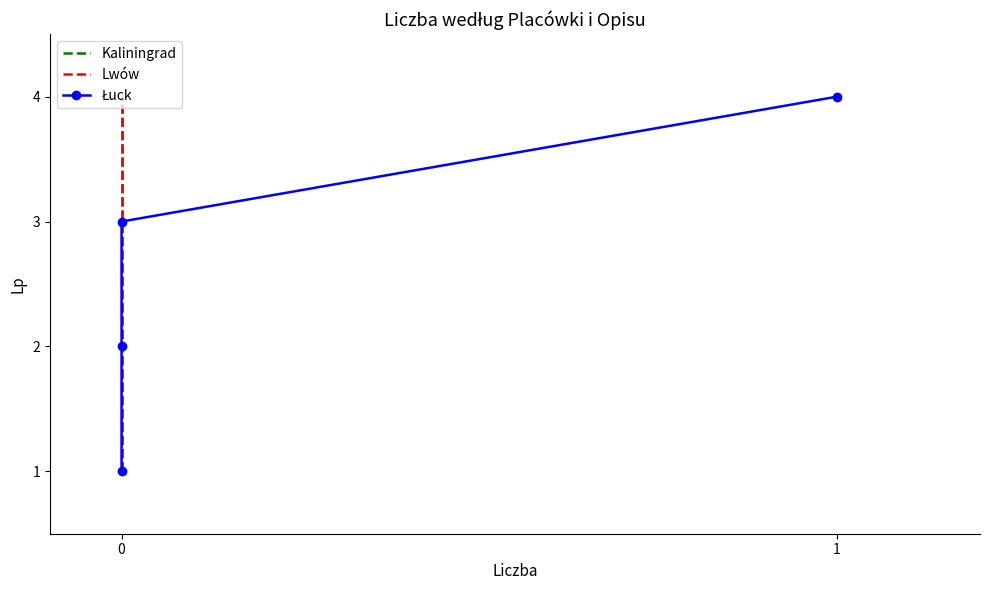

At how many categories does at least one series exceed 3?

1